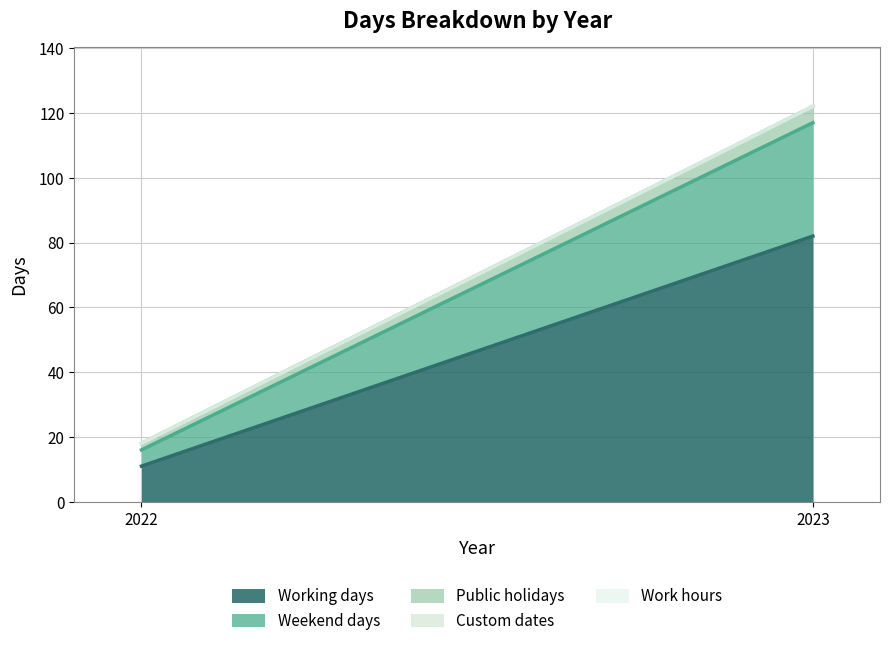

How many lines are shown in the chart?

5